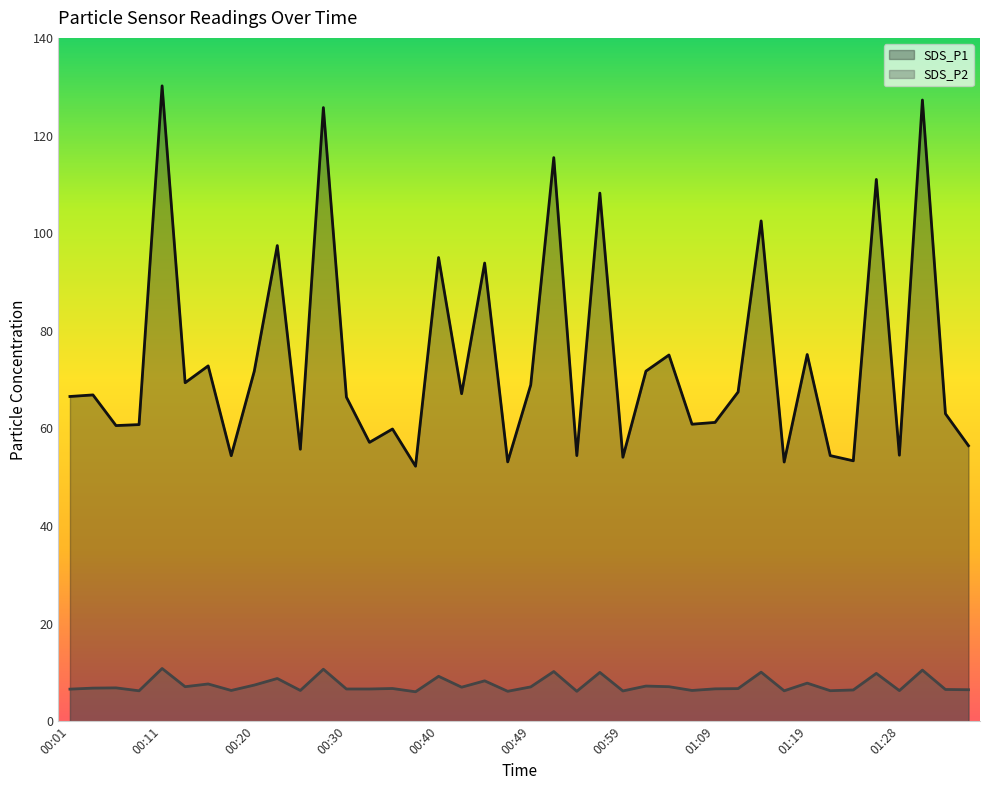

Which has a higher value, 01:31 or 01:36?

01:31